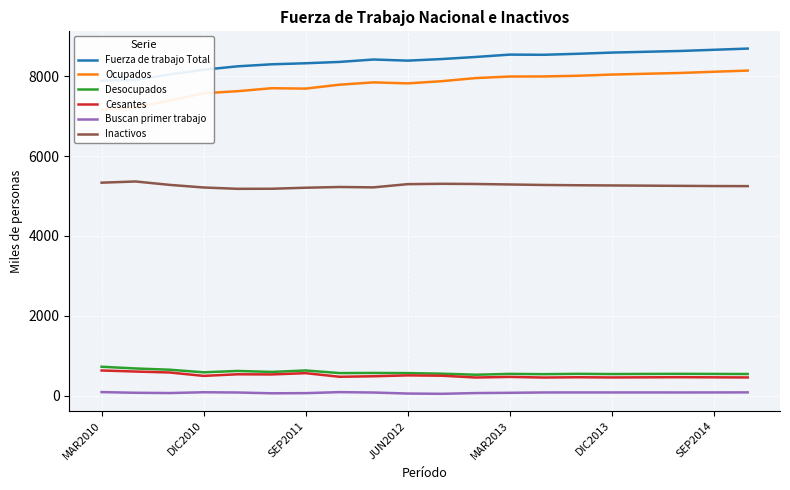

The Desocupados series shows 727.5 at MAR2010. True or false?

True